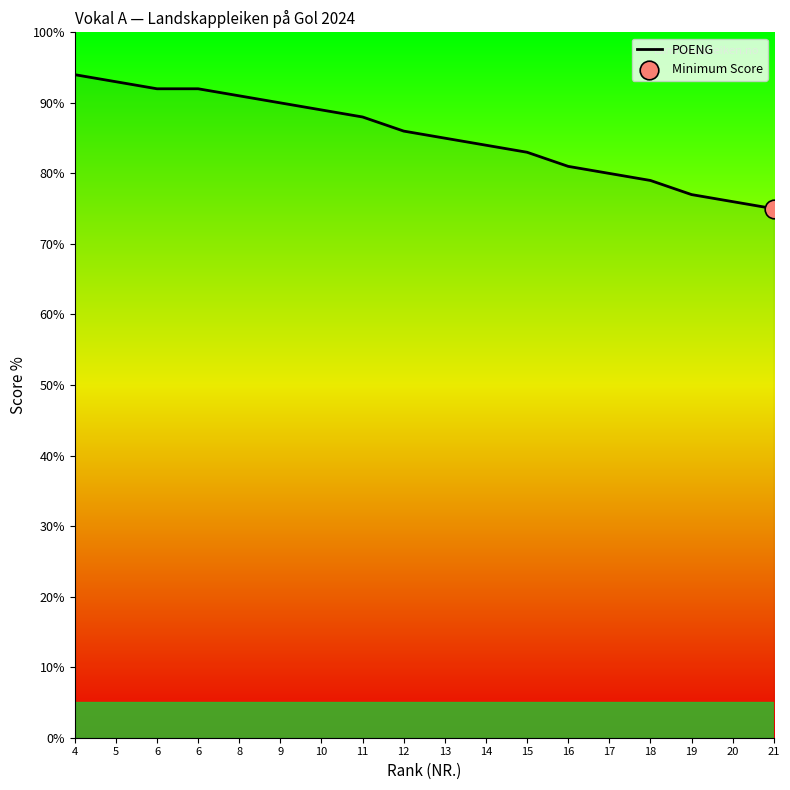

Which has a higher value, 19 or 21?

19